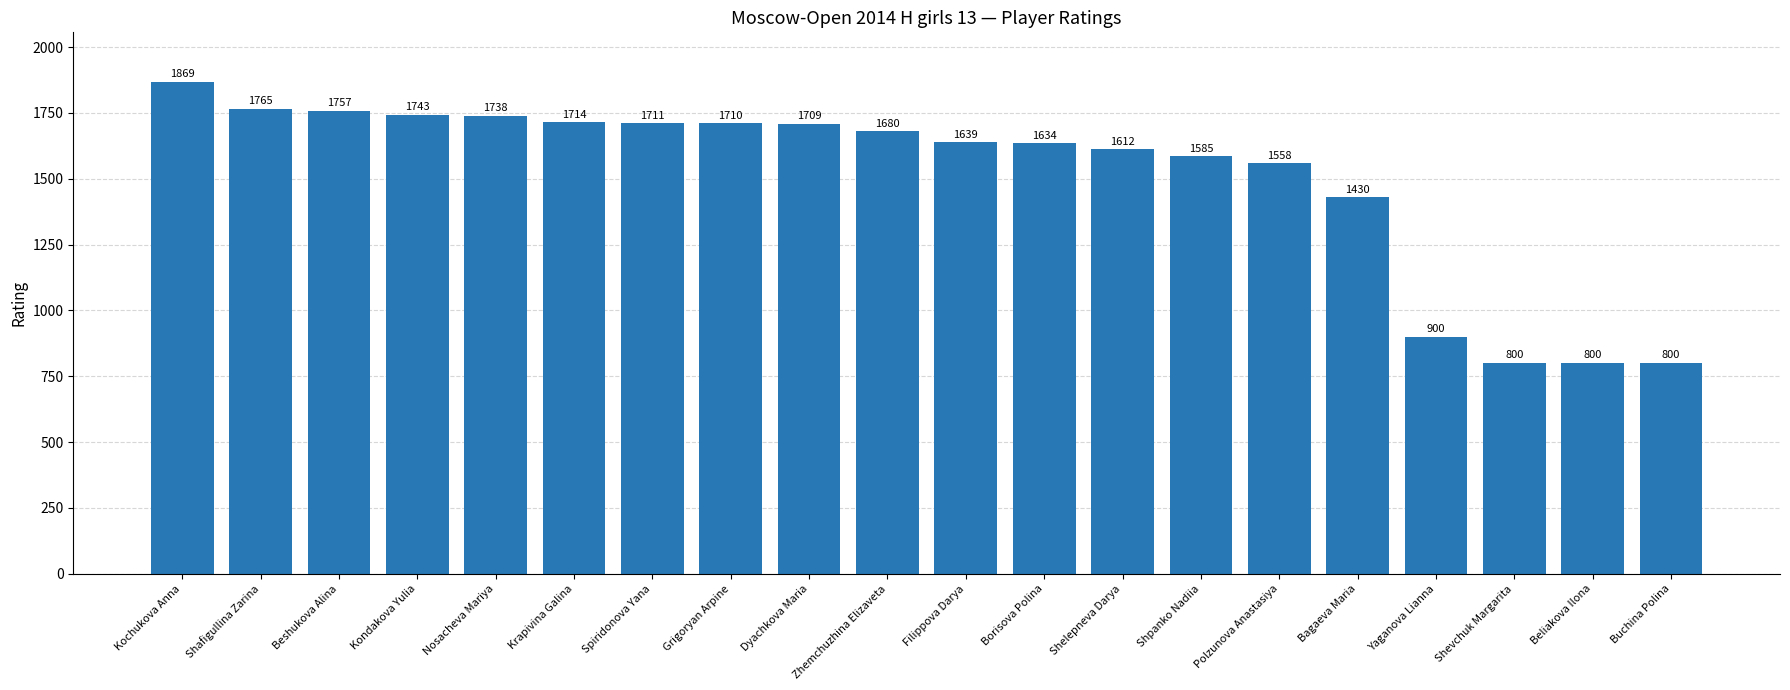

Reading right to left, transcribe all the data shown in this chart.

Buchina Polina=800	Beliakova Ilona=800	Shevchuk Margarita=800	Yaganova Lianna=900	Bagaeva Maria=1430	Polzunova Anastasiya=1558	Shpanko Nadiia=1585	Shelepneva Darya=1612	Borisova Polina=1634	Filippova Darya=1639	Zhemchuzhina Elizaveta=1680	Dyachkova Maria=1709	Grigoryan Arpine=1710	Spiridonova Yana=1711	Krapivina Galina=1714	Nosacheva Mariya=1738	Kondakova Yulia=1743	Beshukova Alina=1757	Shafigullina Zarina=1765	Kochukova Anna=1869